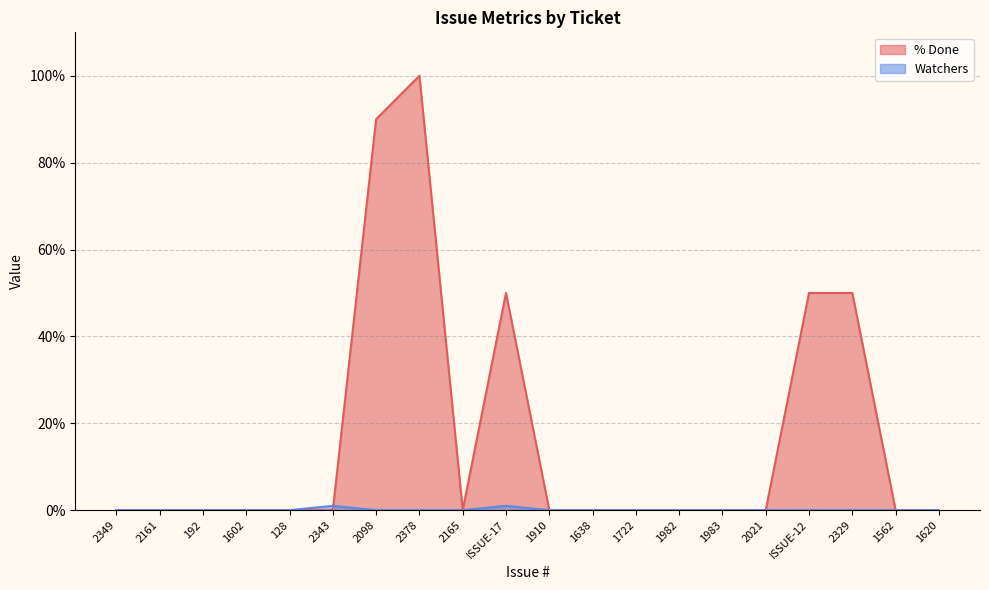

Does the chart display data point markers on the line(s)?

No